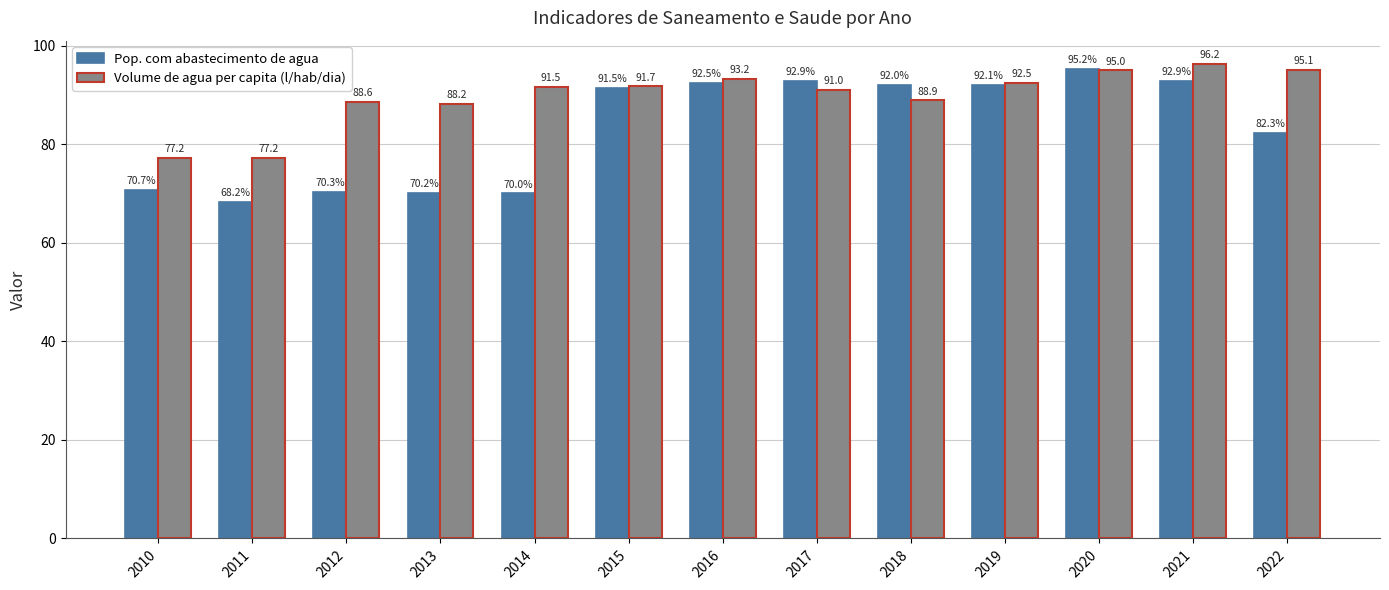

Where does the Pop. com abastecimento de agua series first go above 91?

2015